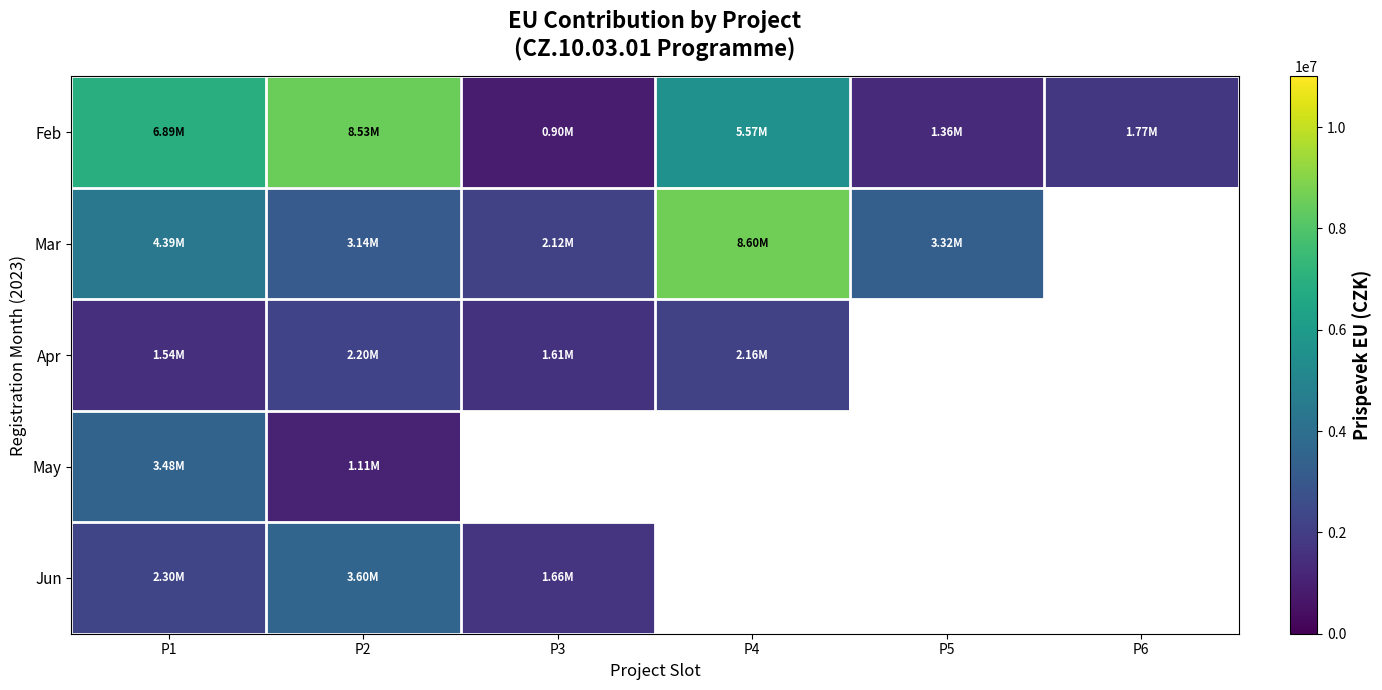

Which category has the lowest value in the Jun series?

P3